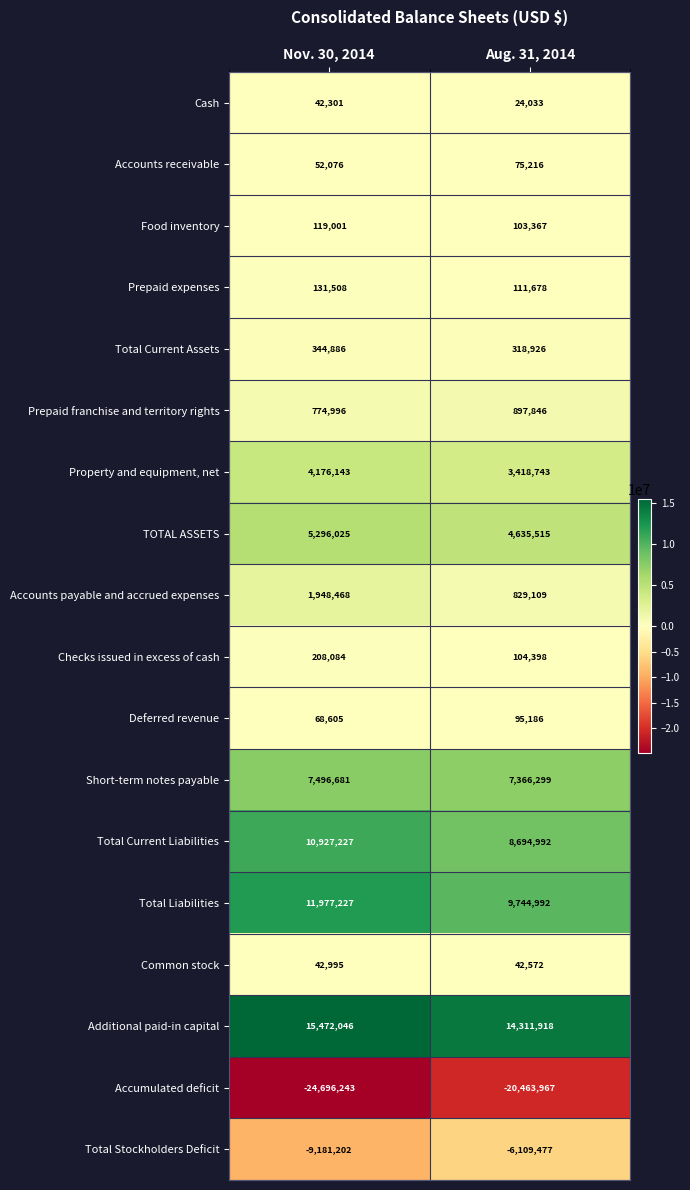

Is the value of Total Current Assets at Aug. 31, 2014 greater than the value of Common stock at Aug. 31, 2014?

Yes